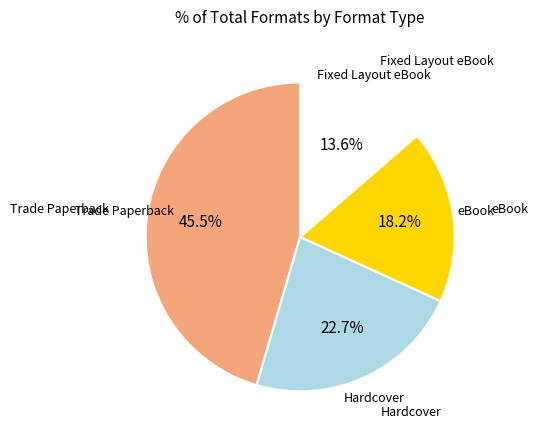

Does any single category account for the majority?

No